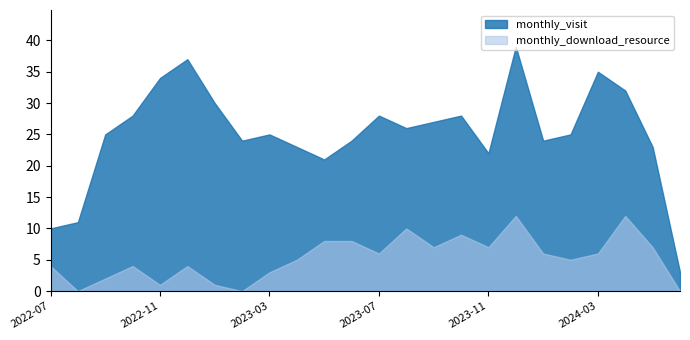

What is the difference between the monthly_download_resource values at 2024-01 and 2024-02?

1